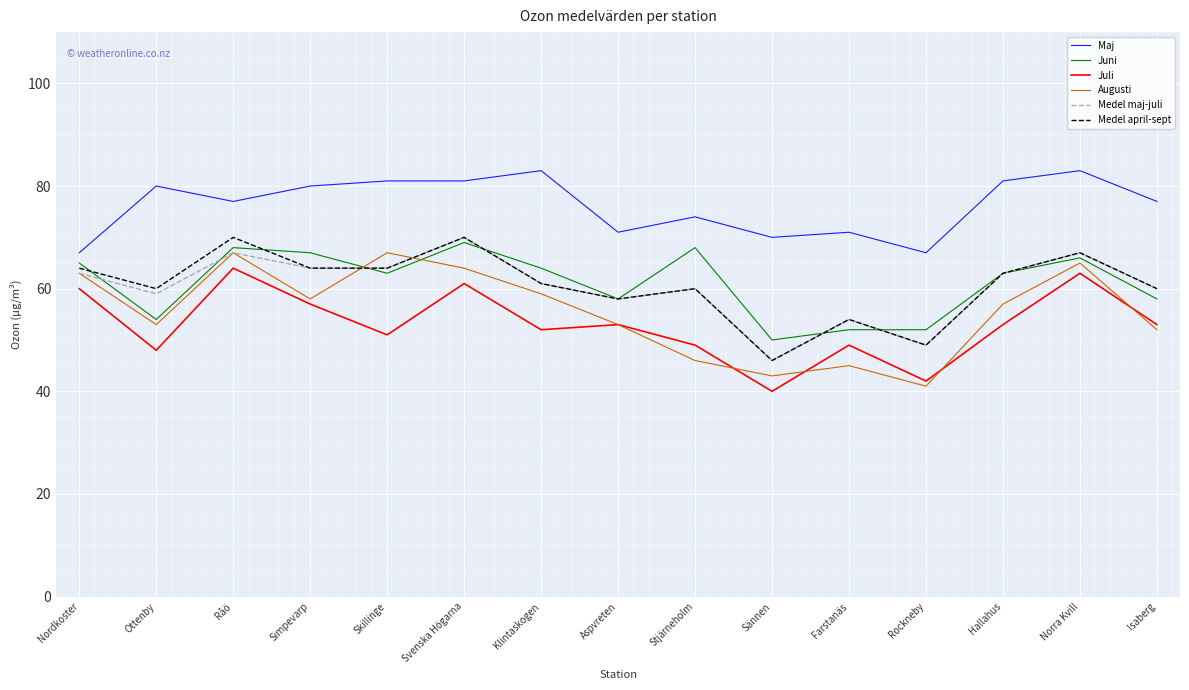

What is the approximate value of Juli at Norra Kvill?

63